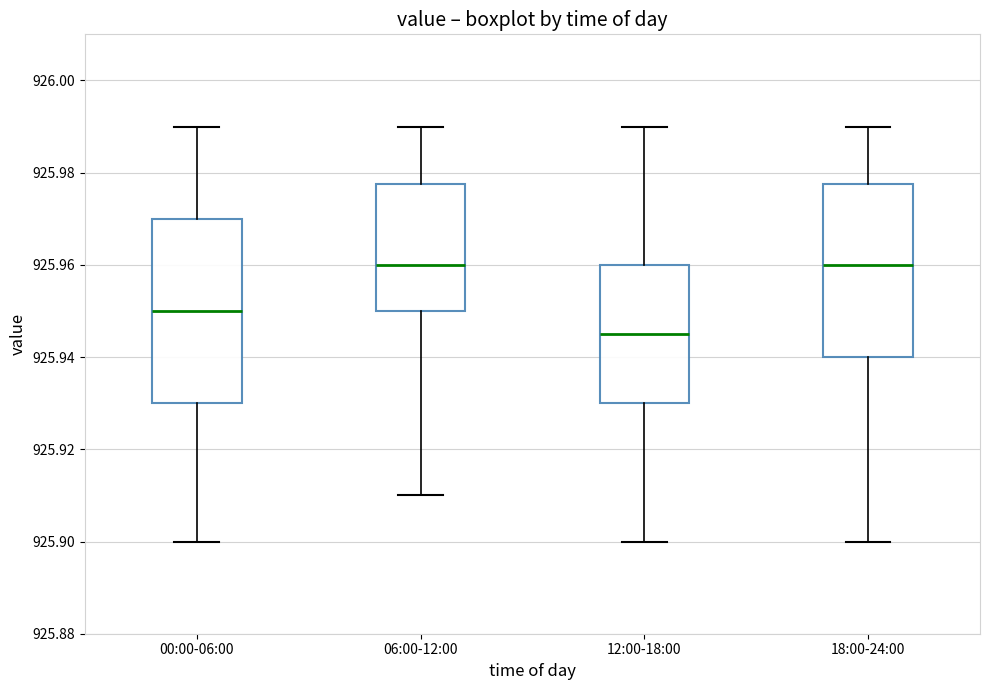

Where is the upper edge of the box for 00:00-06:00 on the y-axis? The values are not printed on the chart, so give them approximately, as read against the axis.

925.970